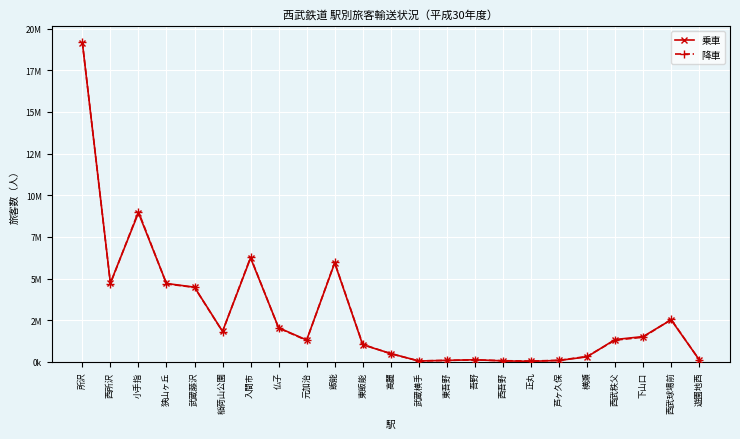

What are all the series names shown in the legend?

乗車, 降車